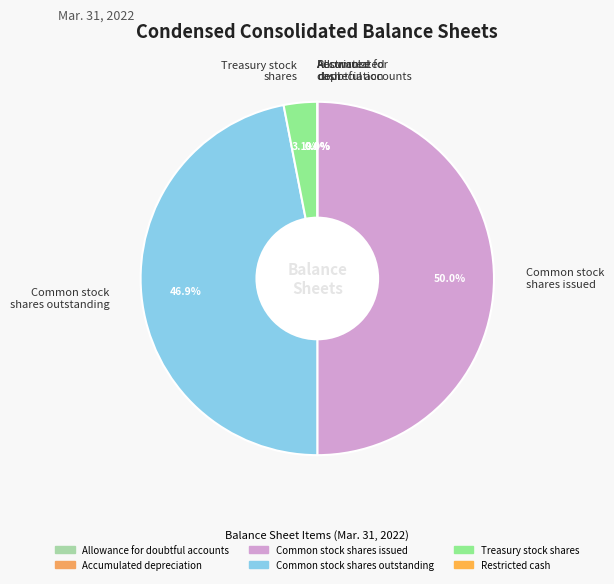

Combined, what portion of the pie is Common stock shares outstanding and Treasury stock shares?

50.0%